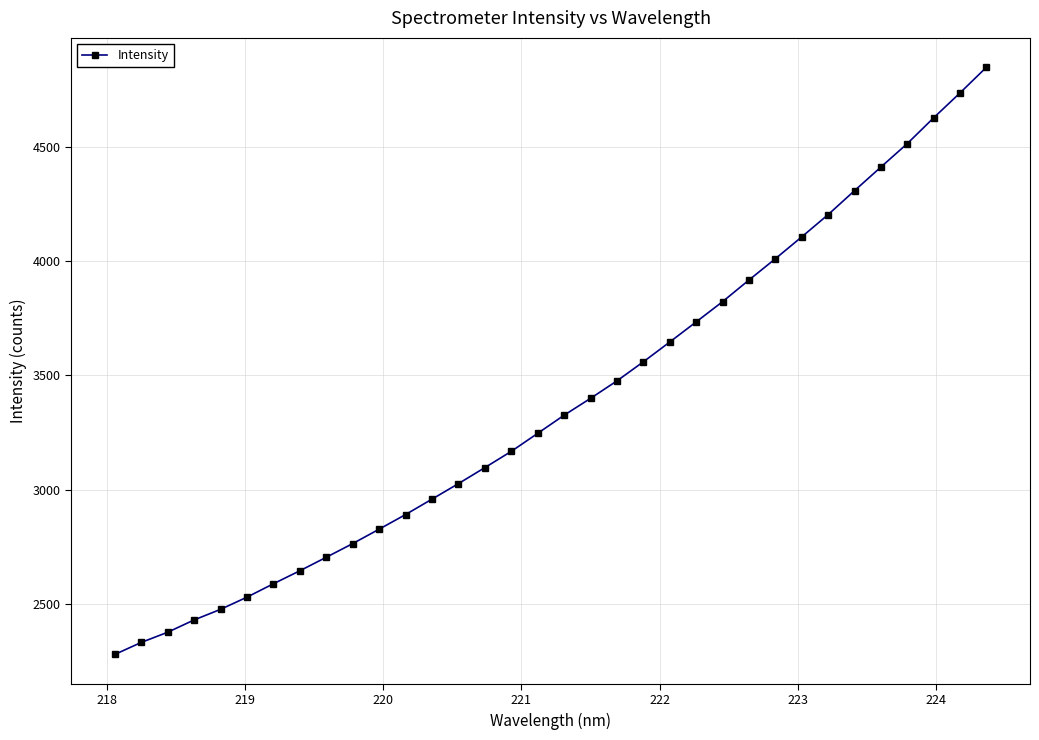

What is the value of the 34th point from the left?

4850.6